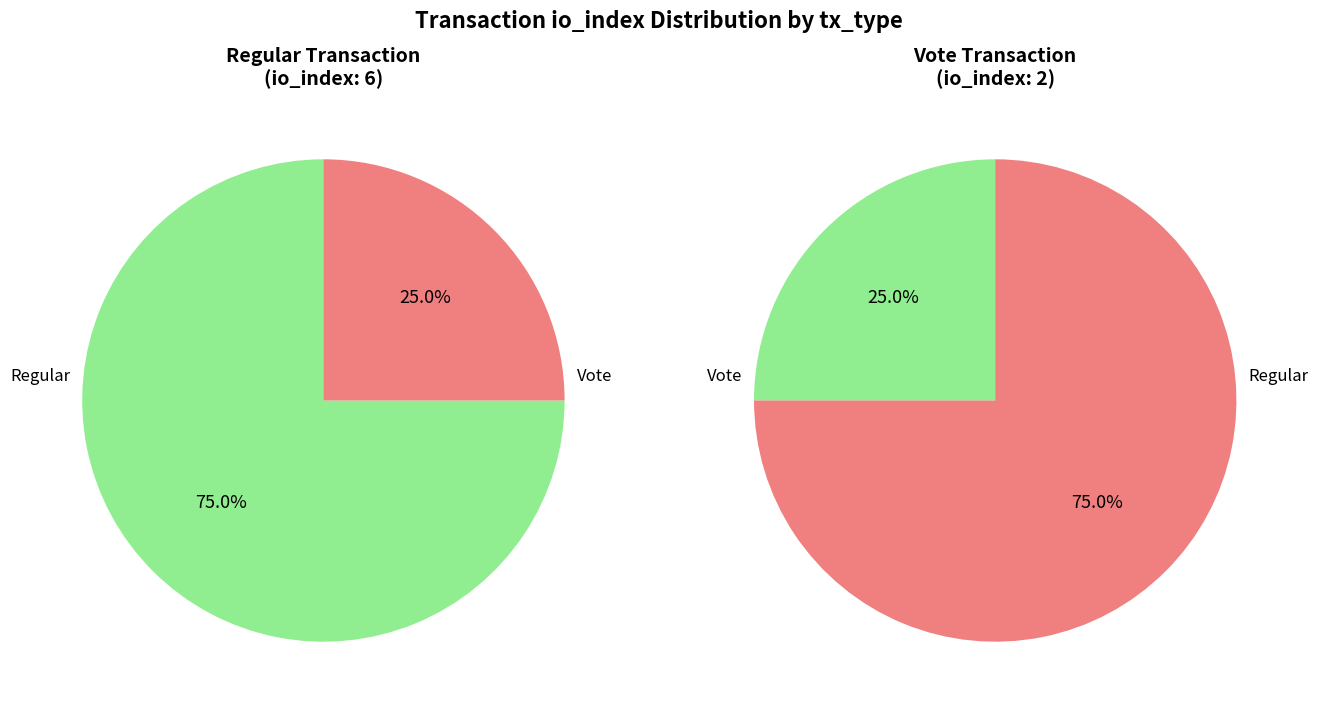

What is the ratio of the value at Vote to the value at Regular?

0.3